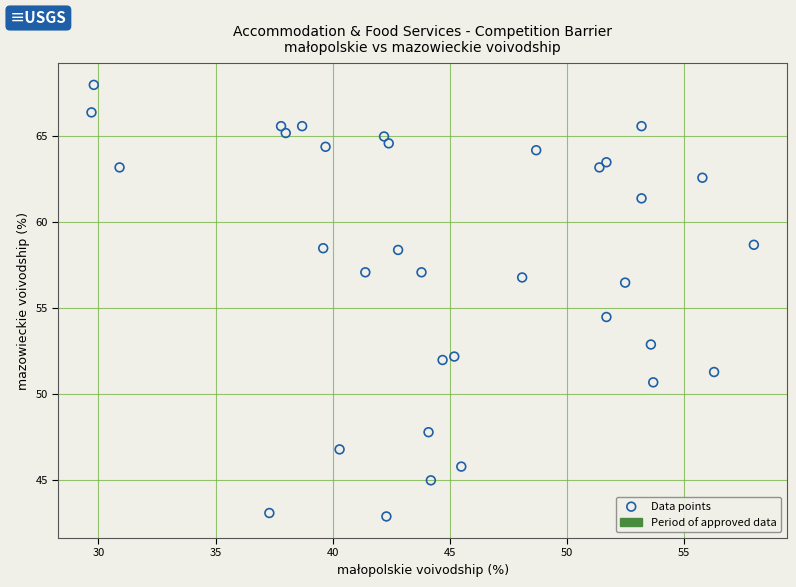

What is the range of X values (max minus min)?

28.3